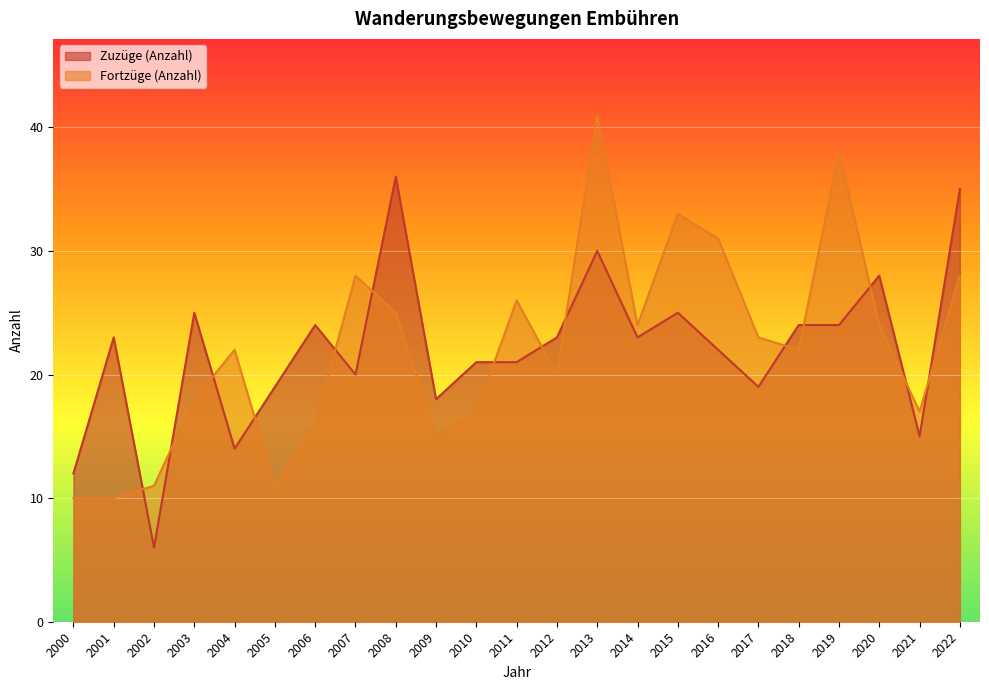

The value of Fortzüge (Anzahl) at 2012 is 20. True or false?

True